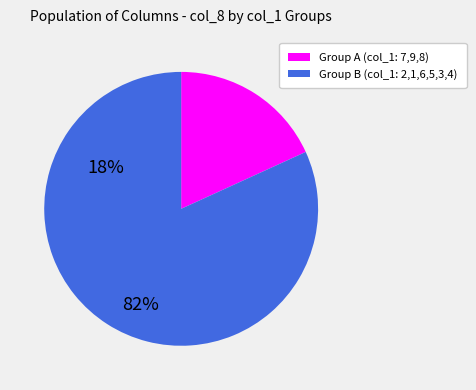

Is there a majority slice in this chart?

Yes